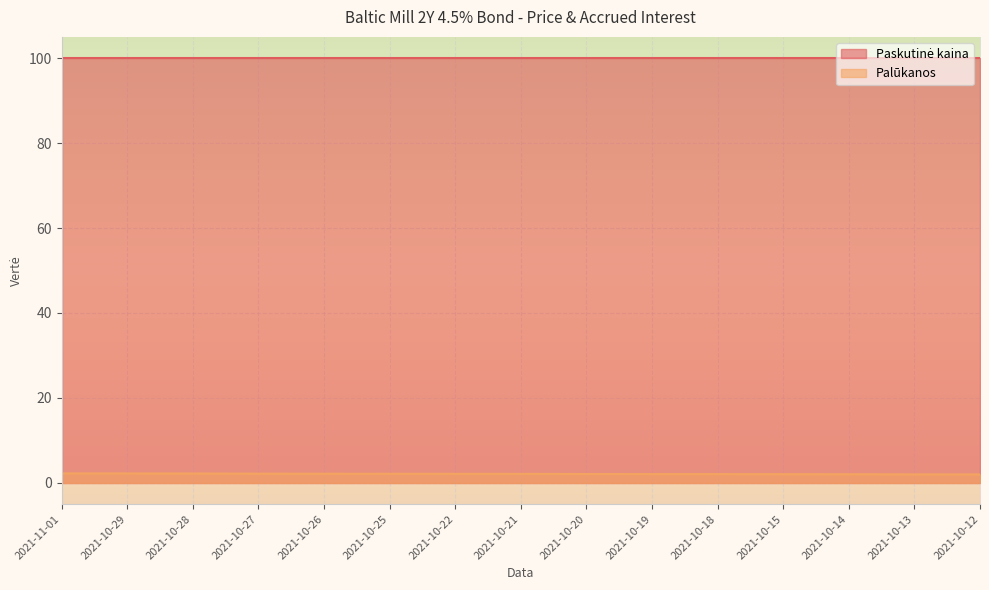

True or false: the data shows 1.4 at 2021-10-18.

False